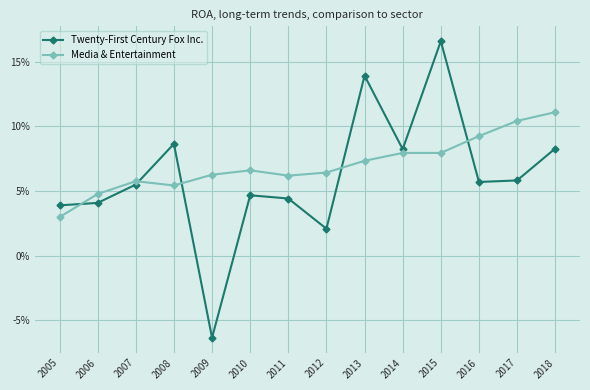

List the series in order of their overall mean, highest first.

Media & Entertainment, Twenty-First Century Fox Inc.